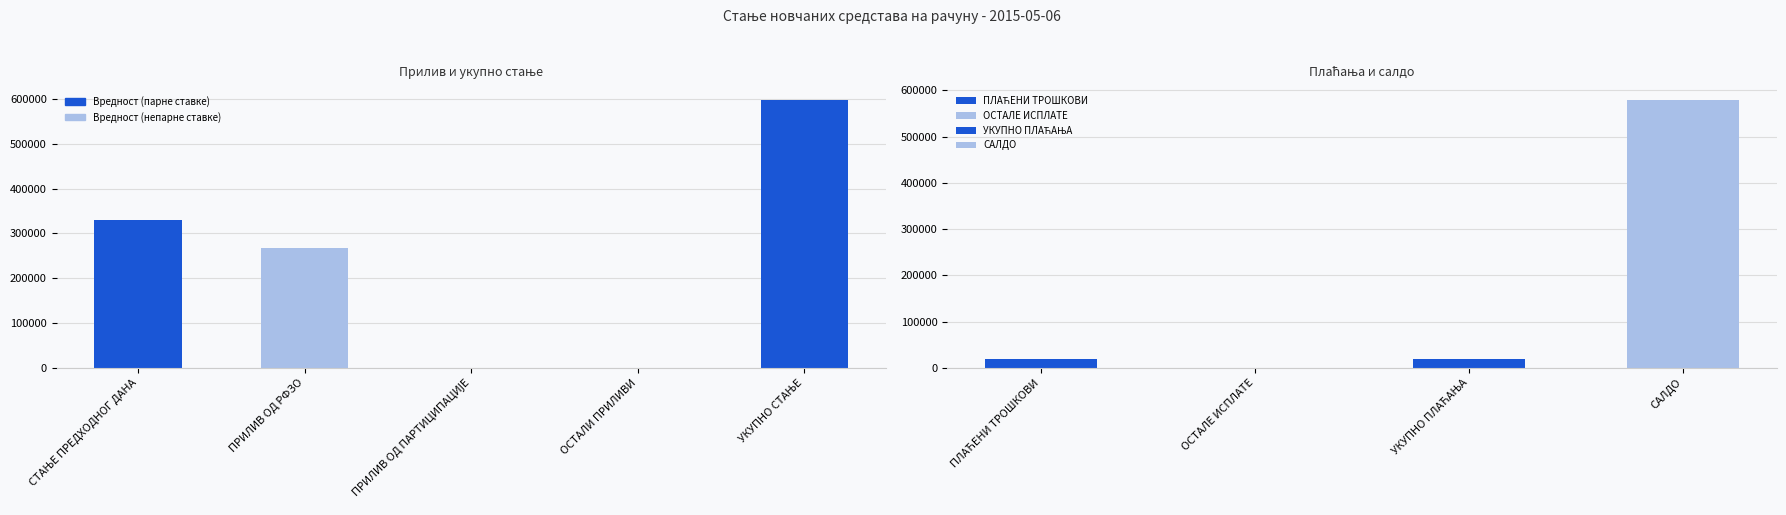

At which label is the value closest to 298239?

ПРИЛИВ ОД РФЗО